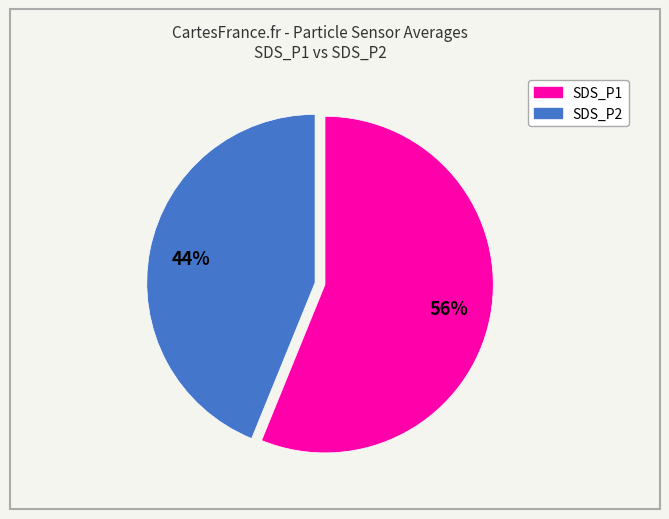

Do SDS_P2 and SDS_P1 together represent more than half of the pie?

Yes